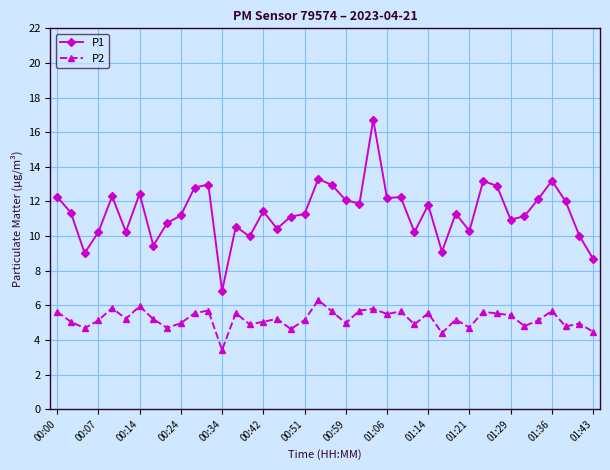

List the series in order of their peak value, lowest first.

P2, P1